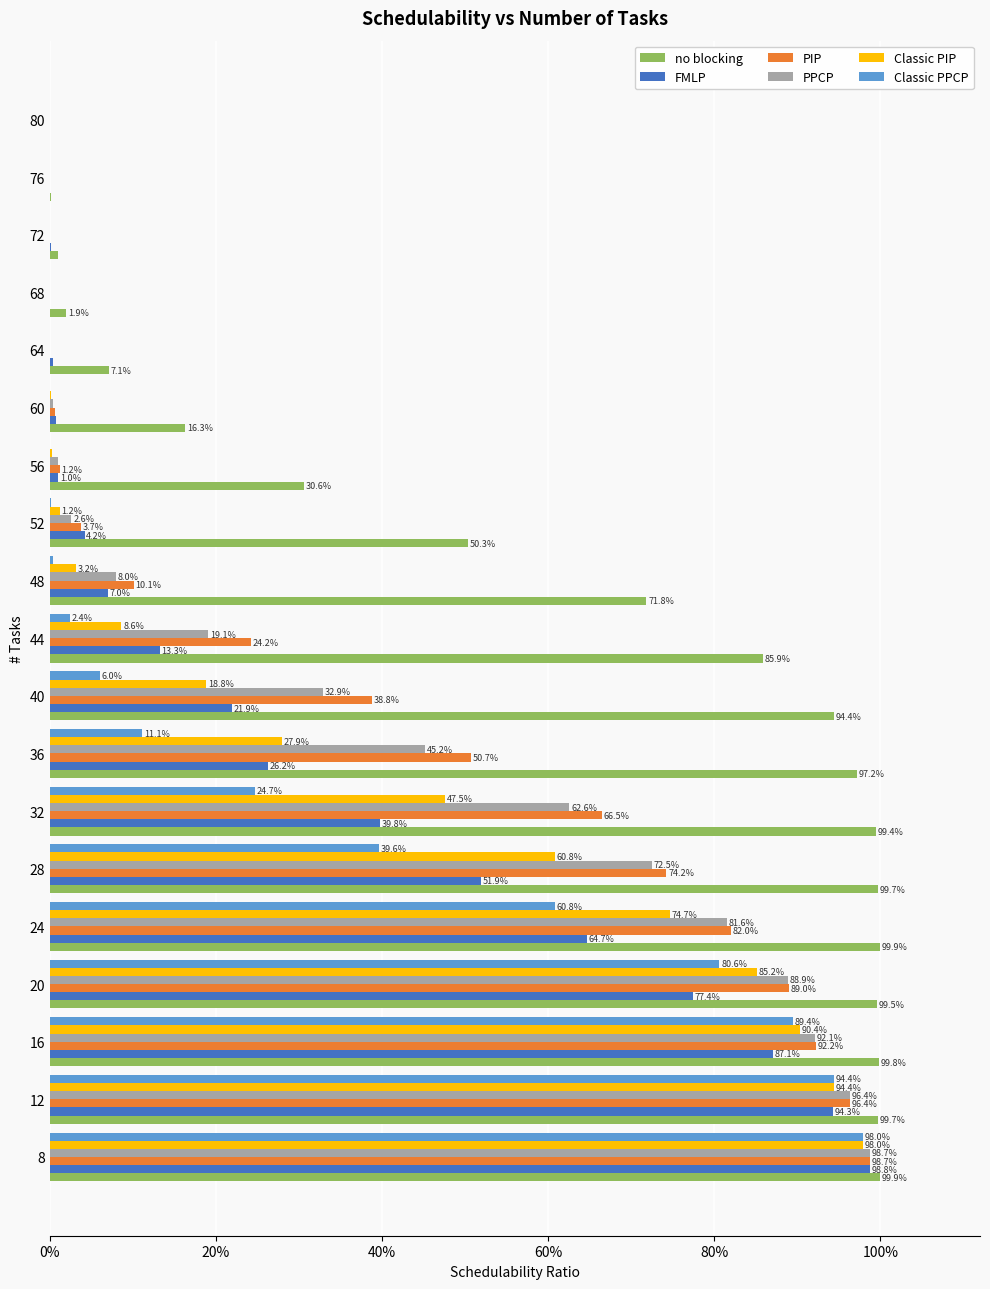

What are all the series names shown in the legend?

no blocking, FMLP, PIP, PPCP, Classic PIP, Classic PPCP